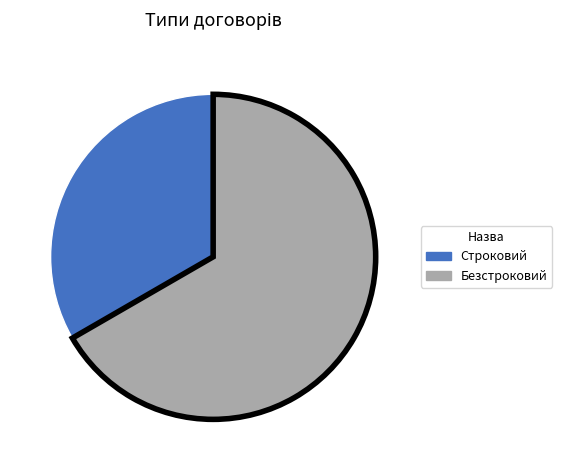

Is there a majority slice in this chart?

Yes